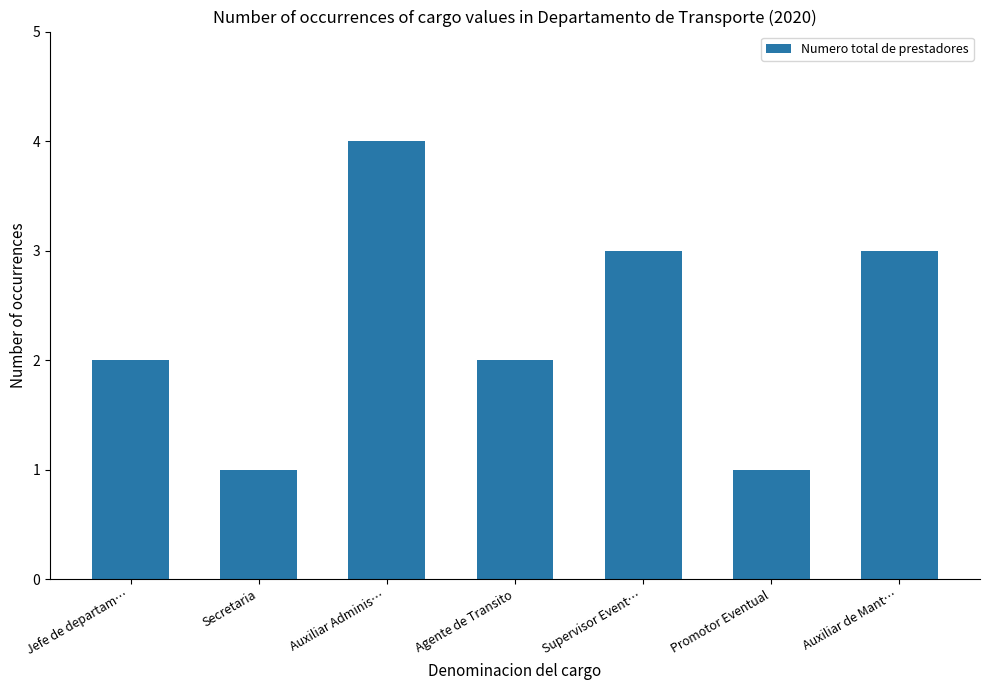

What is the label of the 6th bar from the right?

Secretaria